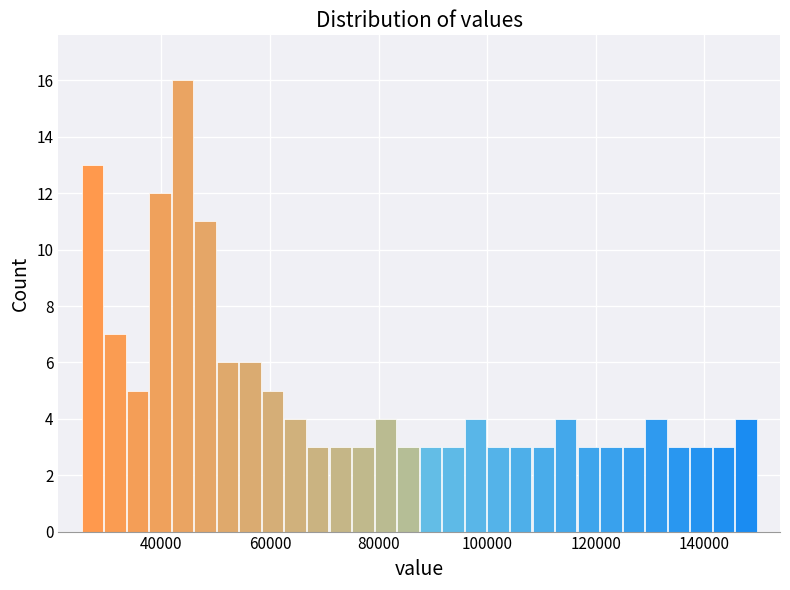

Read against the x-axis, roughly where is the centre of the tallest bar?

44000